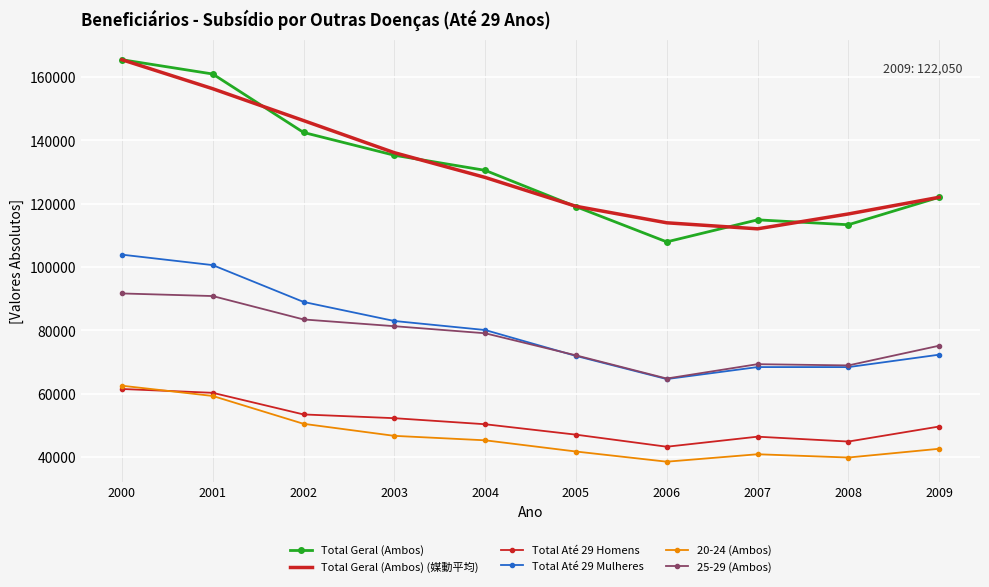

What are all the series names shown in the legend?

Total Geral (Ambos), Total Geral (Ambos) (媒動平均), Total Até 29 Homens, Total Até 29 Mulheres, 20-24 (Ambos), 25-29 (Ambos)